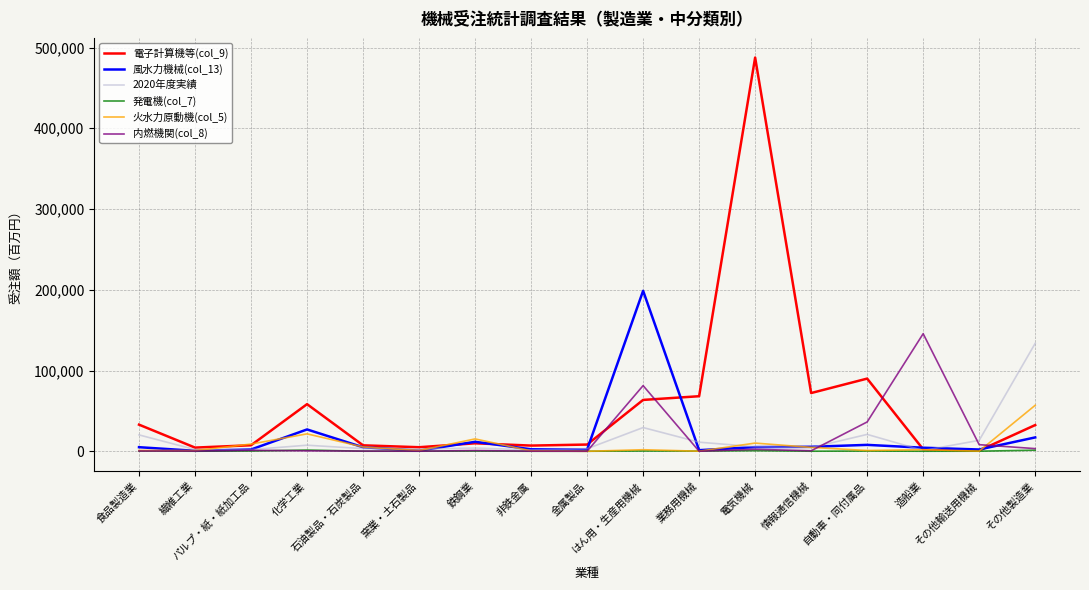

Which series has the largest total across all categories?

電子計算機等(col_9)